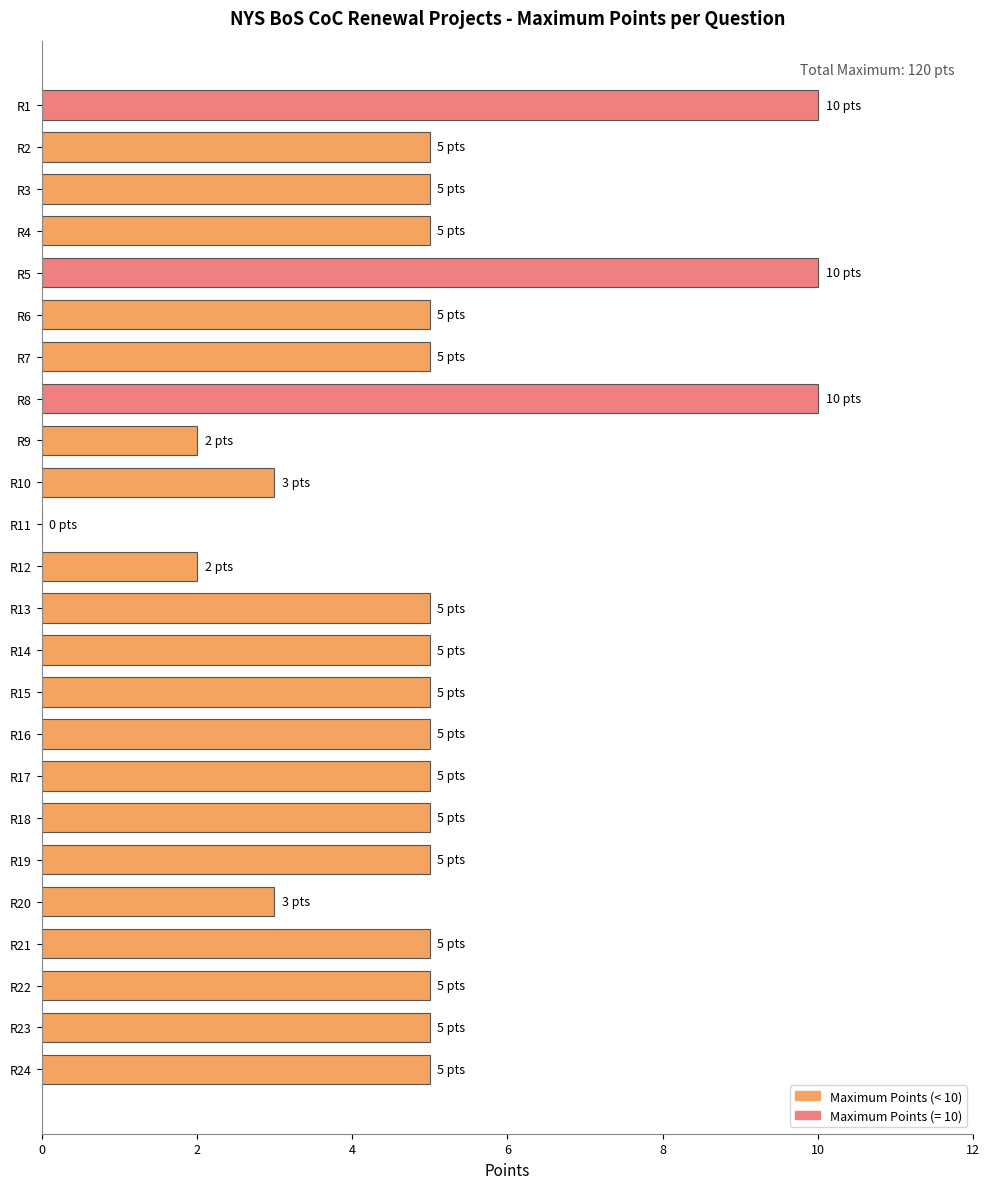

What is the change in value from R5 to R12?

-8